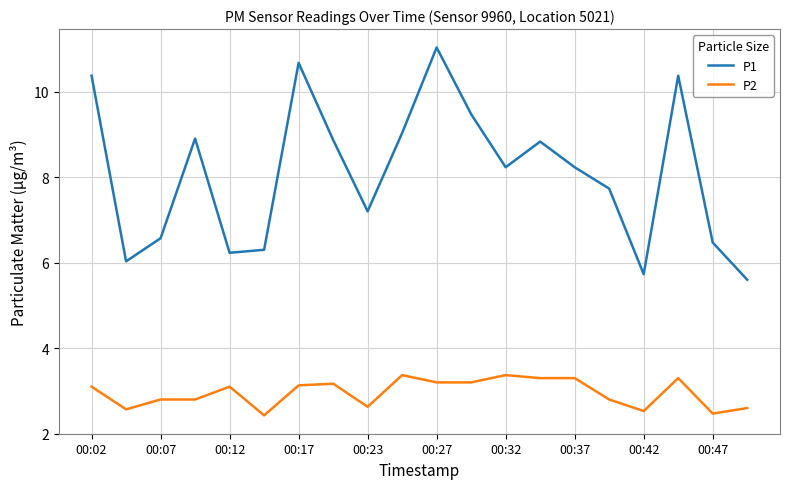

What is the sum of all P1 values?

161.9